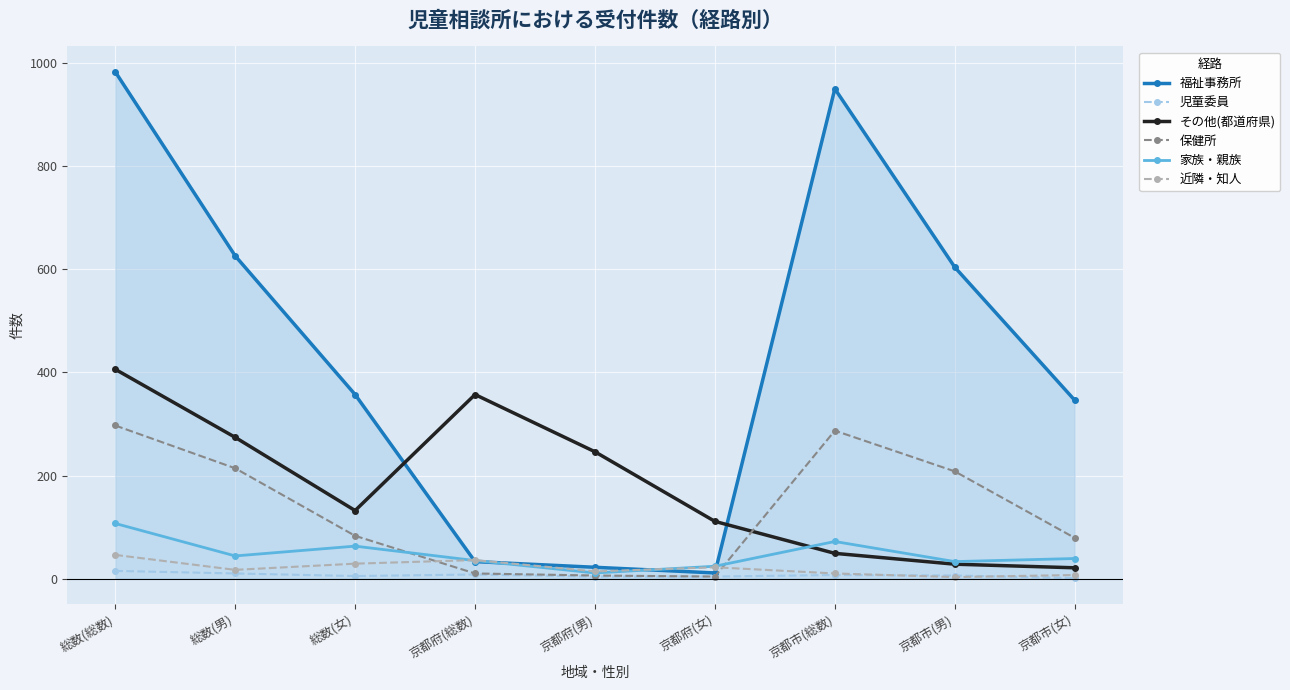

At which category does 家族・親族 reach its first local valley?

総数(男)